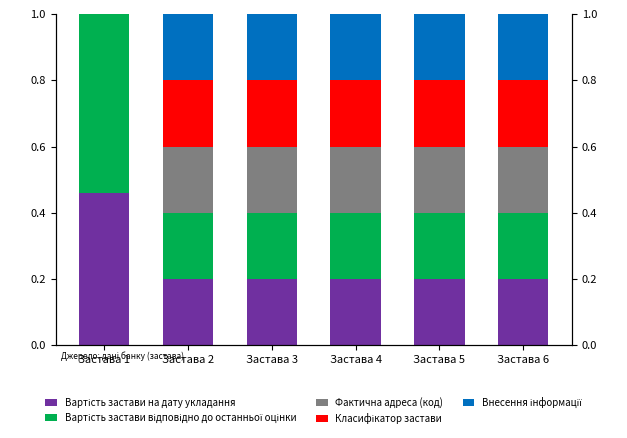

Reading left to right, transcribe all the data shown in this chart.

Вартість застави на дату укладання: Застава 1=0.5	Застава 2=0.2	Застава 3=0.2	Застава 4=0.2	Застава 5=0.2	Застава 6=0.2
Вартість застави відповідно до останньої оцінки: Застава 1=0.5	Застава 2=0.2	Застава 3=0.2	Застава 4=0.2	Застава 5=0.2	Застава 6=0.2
Фактична адреса (код): Застава 1=0.0	Застава 2=0.2	Застава 3=0.2	Застава 4=0.2	Застава 5=0.2	Застава 6=0.2
Класифікатор застави: Застава 1=0.0	Застава 2=0.2	Застава 3=0.2	Застава 4=0.2	Застава 5=0.2	Застава 6=0.2
Внесення інформації: Застава 1=0.0	Застава 2=0.2	Застава 3=0.2	Застава 4=0.2	Застава 5=0.2	Застава 6=0.2